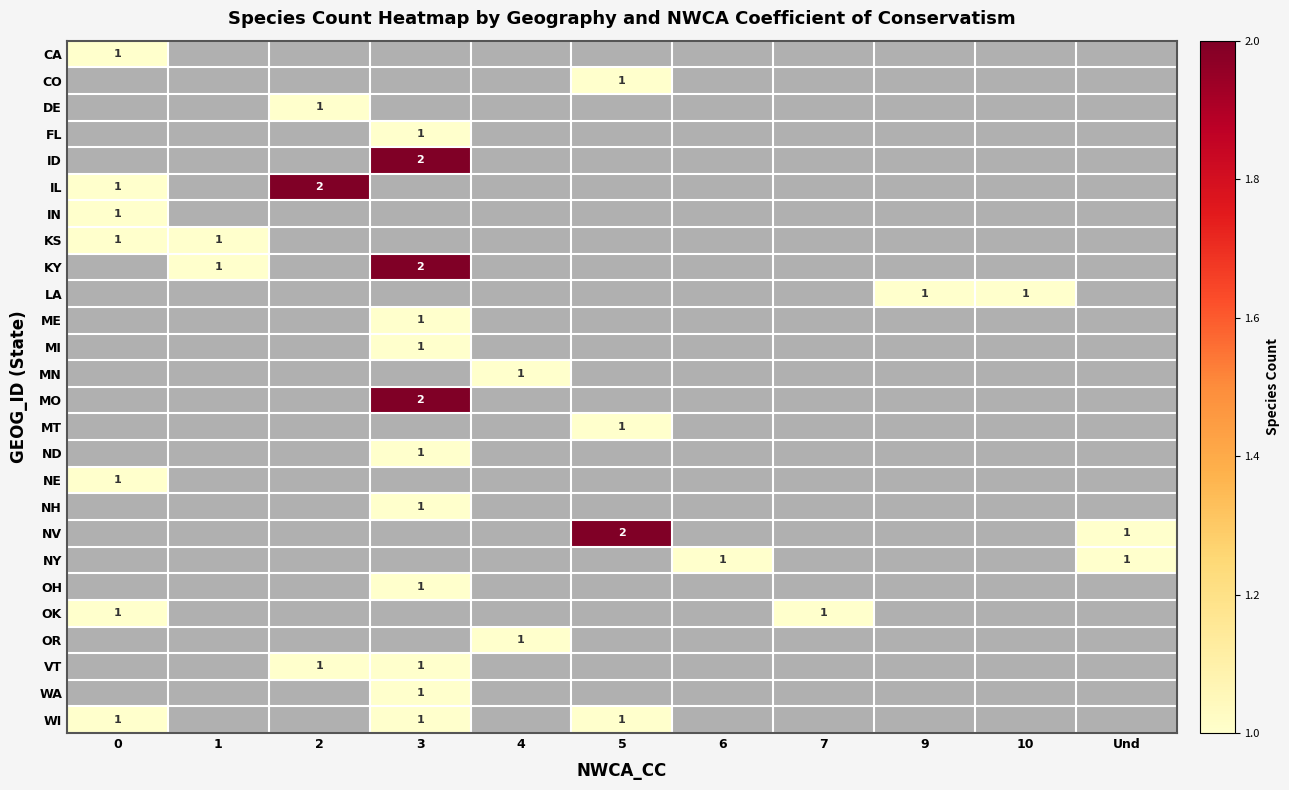

True or false: LA has a value of 1 at 9.

True